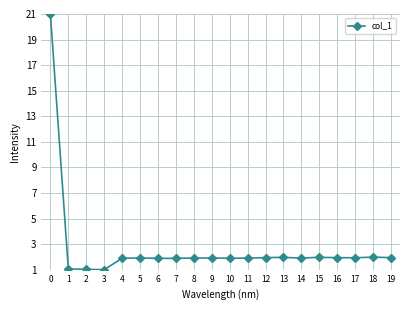

What is the maximum value shown in the chart?

21.0